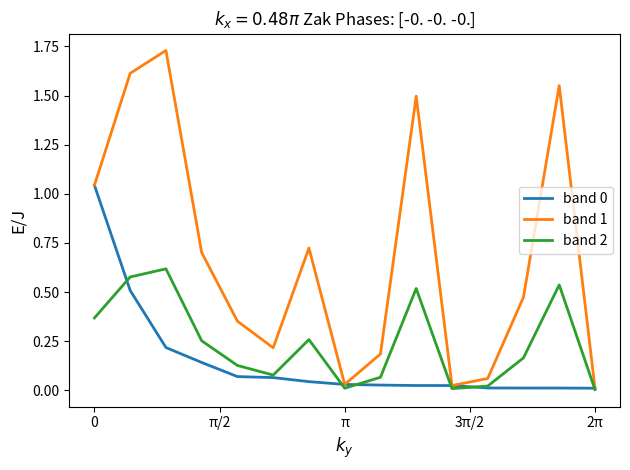

Which series has the widest spread of values?

band 1